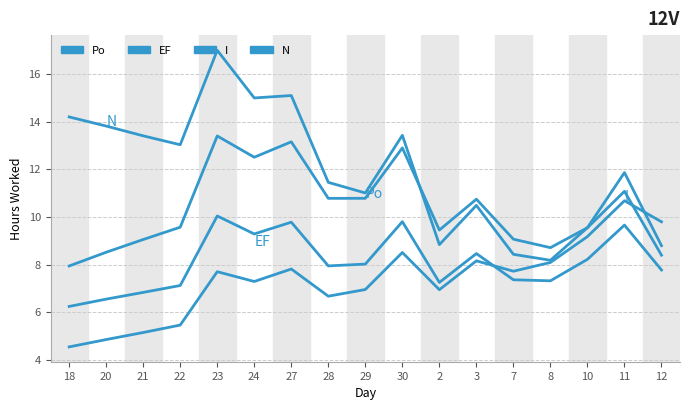

What is the value of the EF point at the 5th from the left?

10.0